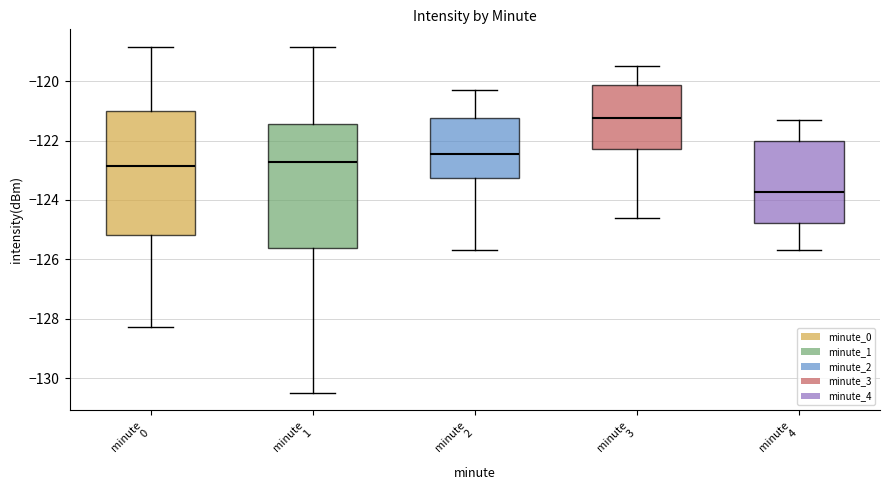

Where is the lower edge of the box for minute 1 on the y-axis? The values are not printed on the chart, so give them approximately, as read against the axis.

-125.6